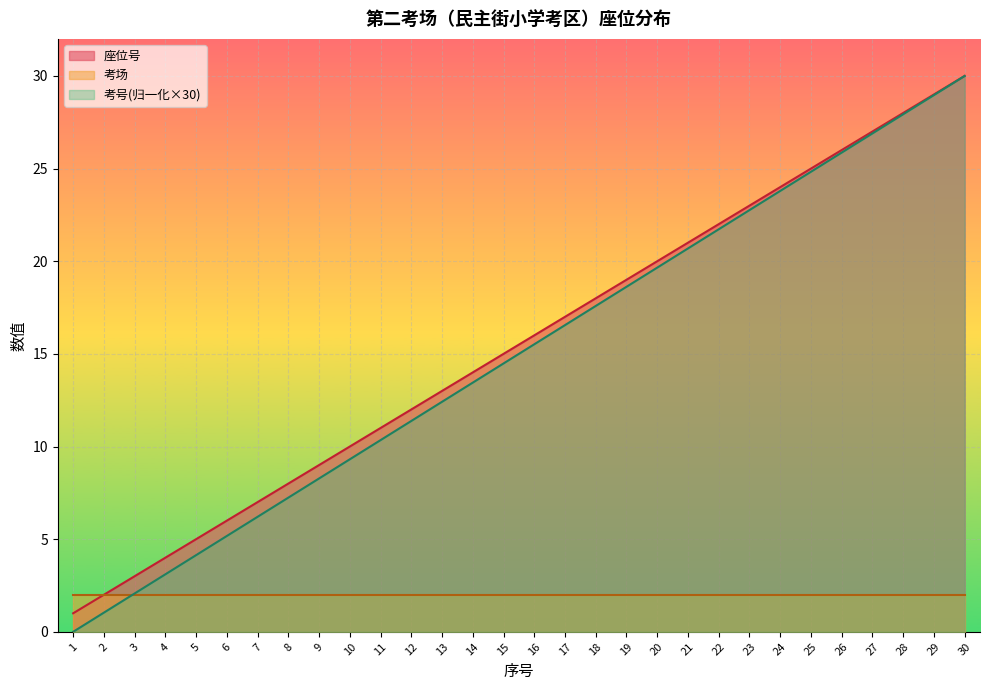

At how many categories does at least one series exceed 13?

17